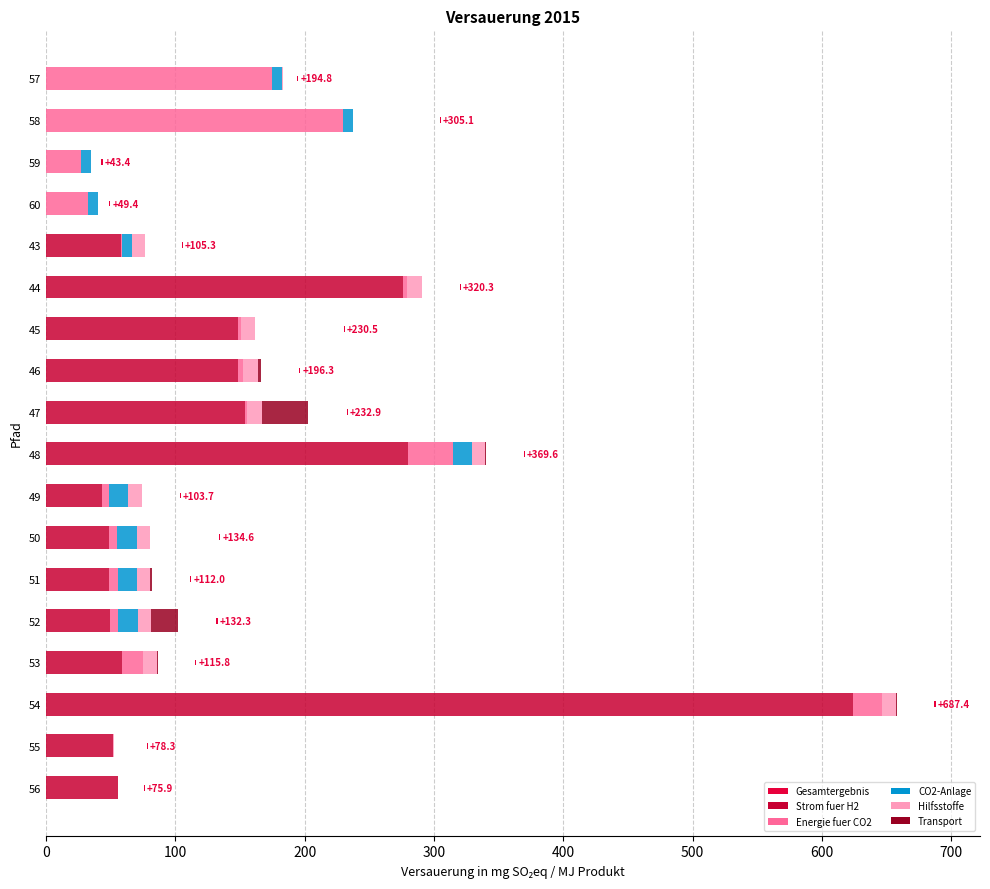

The value of Hilfsstoffe at 45 is 11.3. True or false?

True